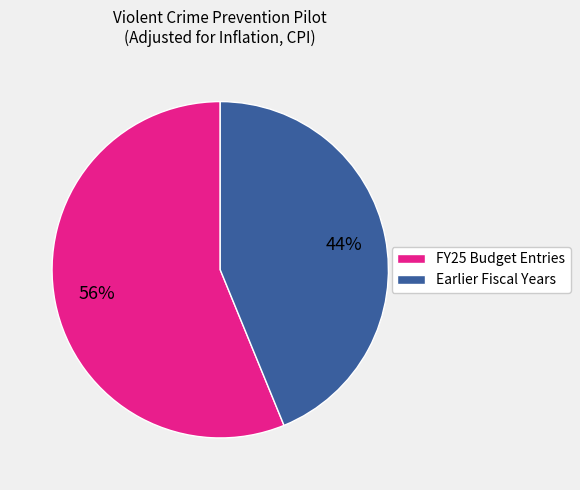

What is the largest slice in the pie chart?

FY25 Budget Entries